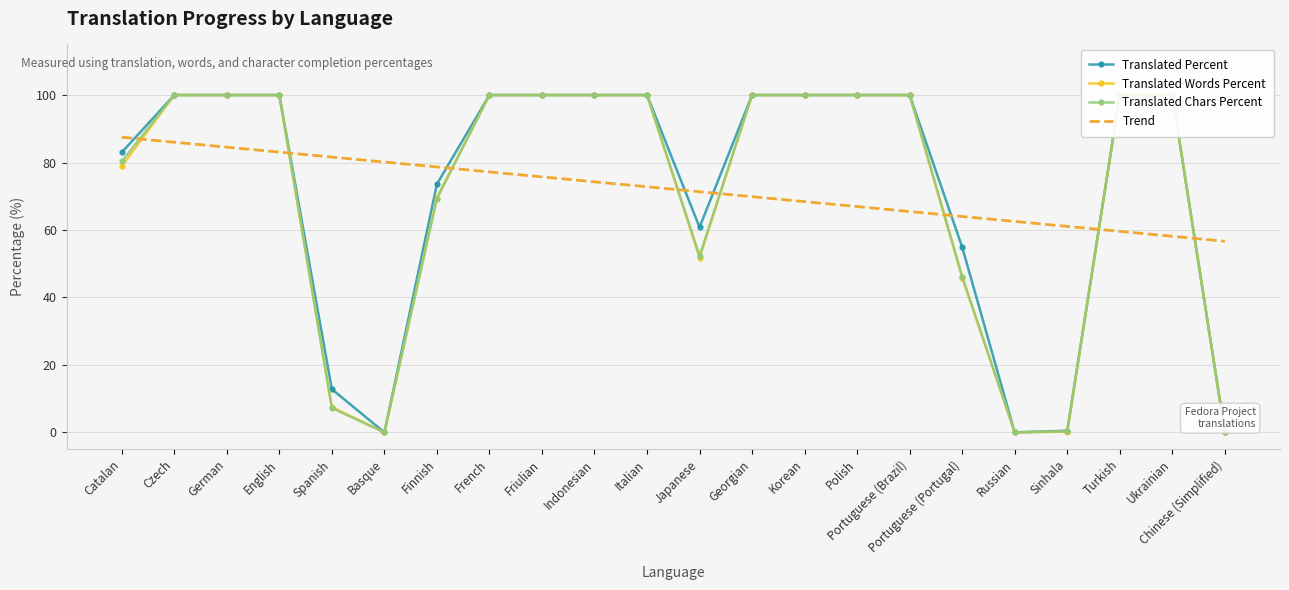

Where is the first local minimum for Translated Words Percent?

Basque